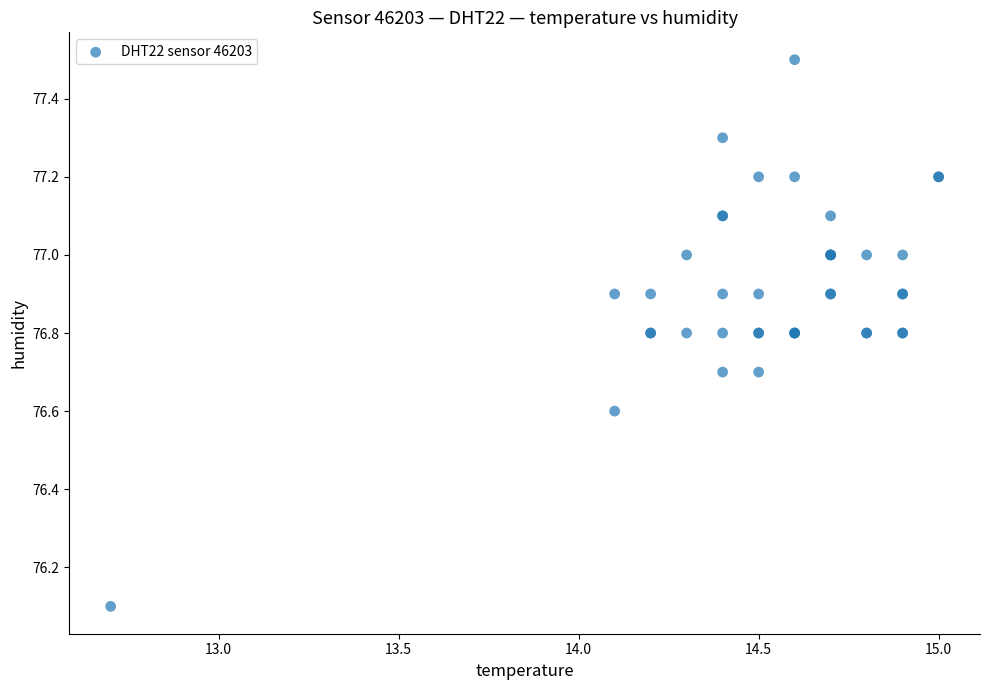

What Y value in the scatter plot is closest to 76?

76.1